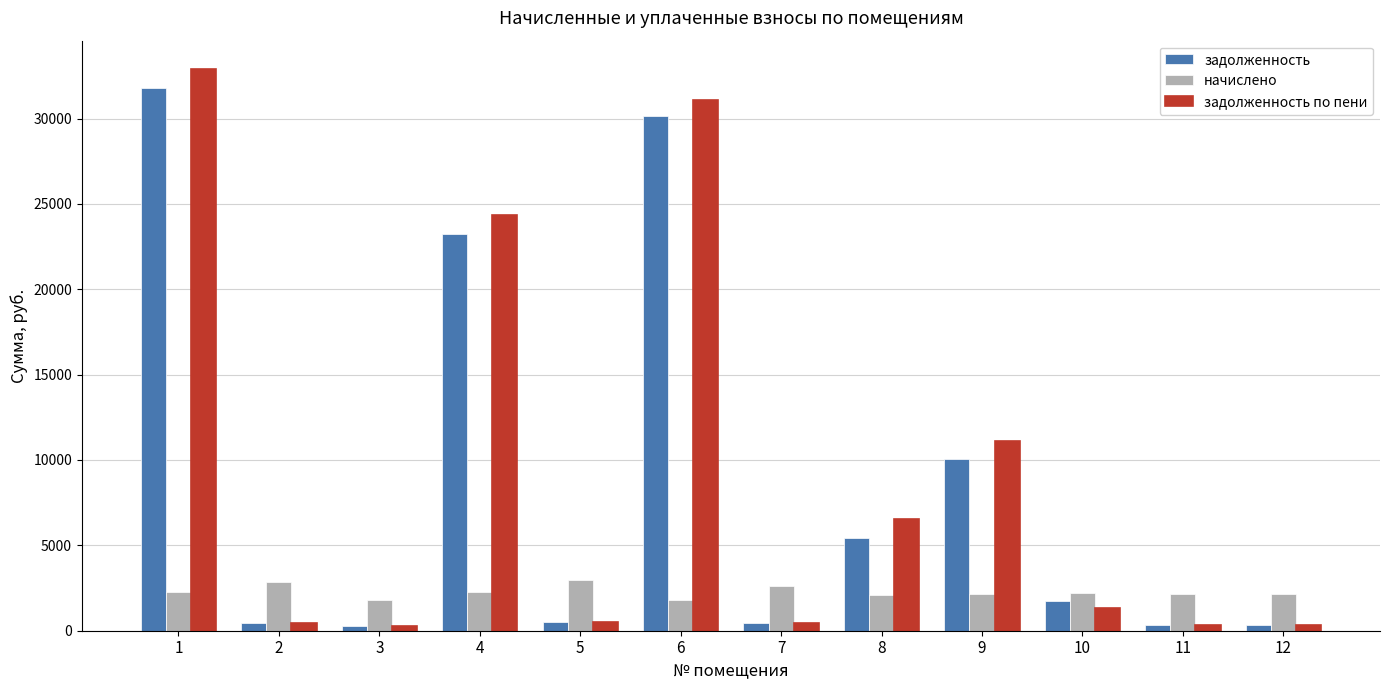

Which series has the widest spread of values?

задолженность по пени